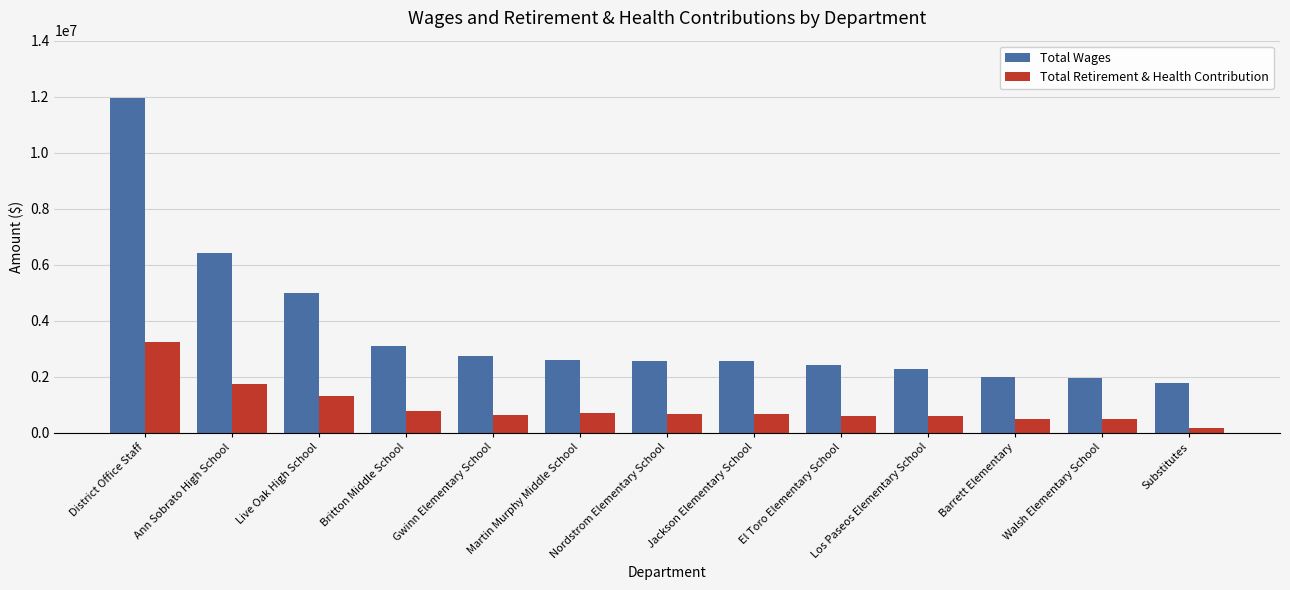

List the series in order of their peak value, highest first.

Total Wages, Total Retirement & Health Contribution